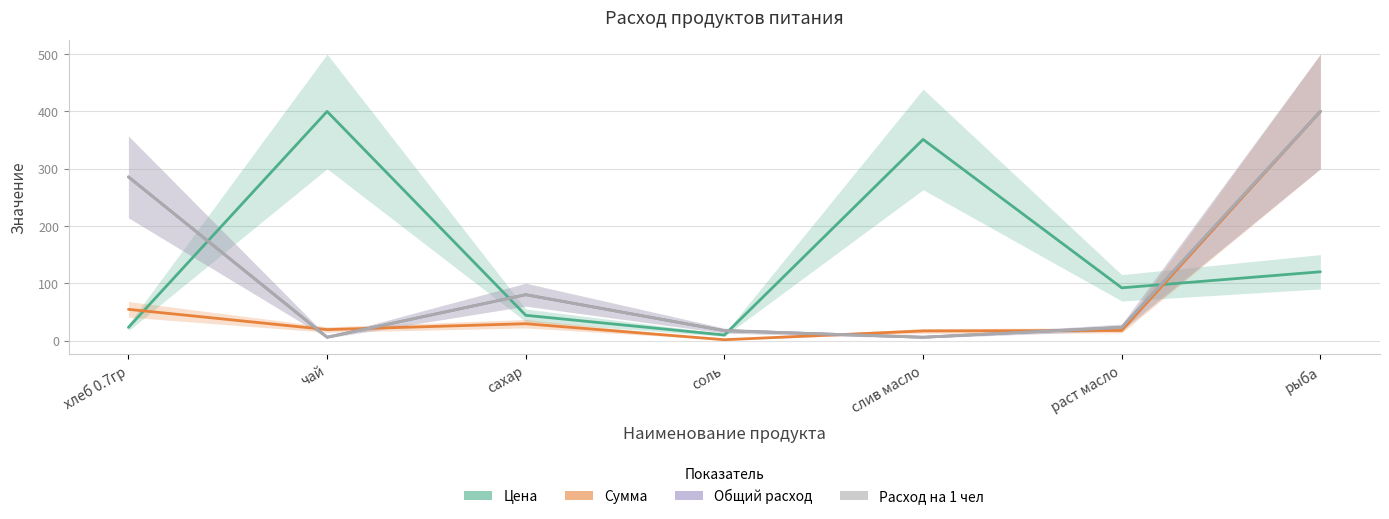

Which category has the lowest value in the Сумма series?

соль